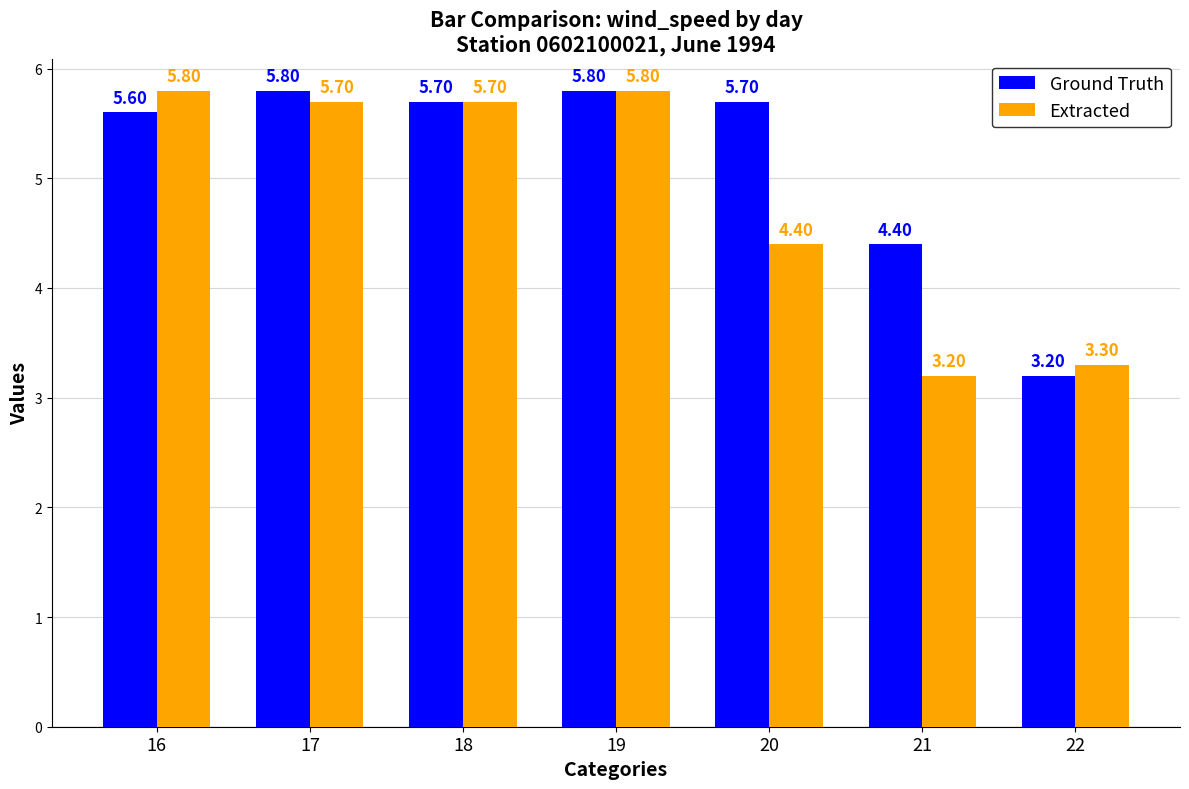

At which label does Ground Truth first exceed 5?

16